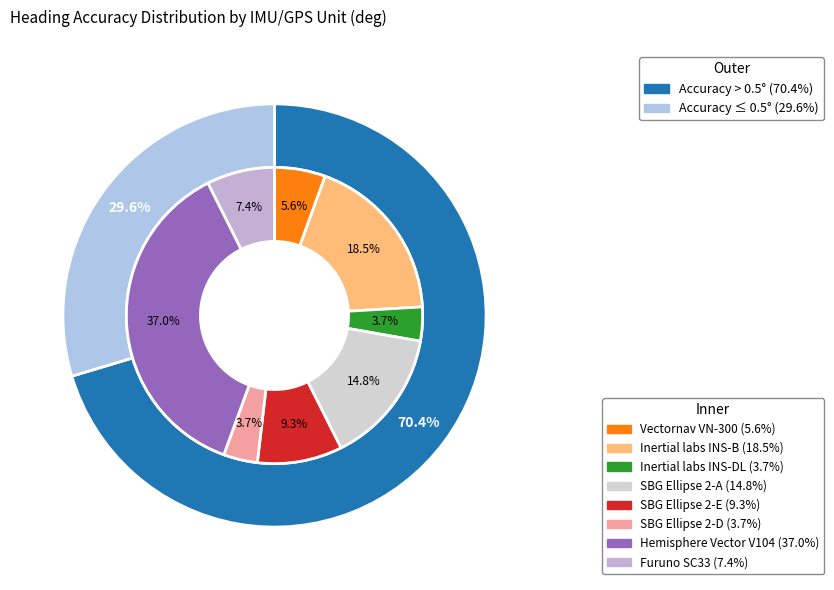

Combined, do SBG Ellipse 2-D and SBG Ellipse 2-A account for over 50%?

No